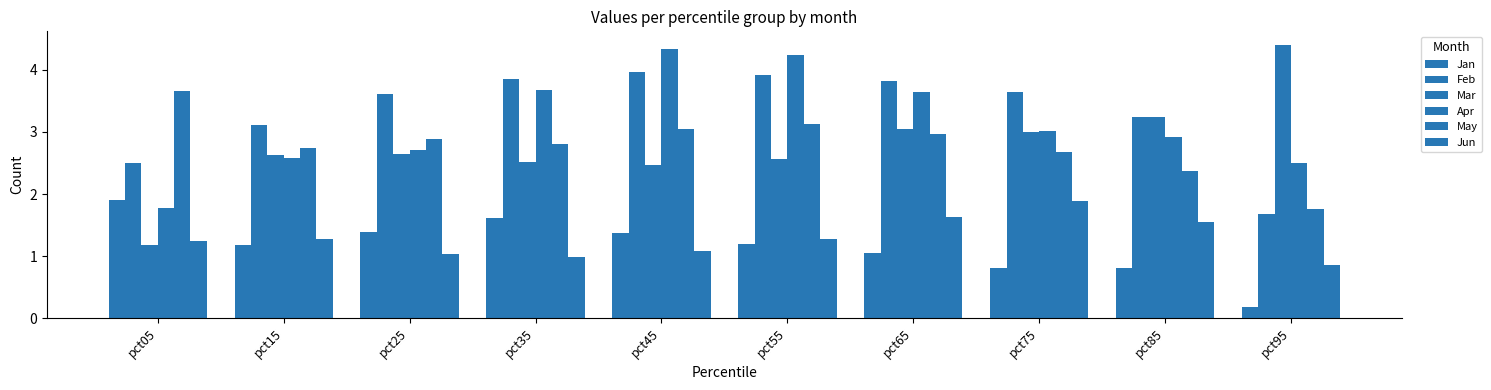

Rank the categories by Mar value from highest to lowest.

pct95, pct85, pct65, pct75, pct25, pct15, pct55, pct35, pct45, pct05